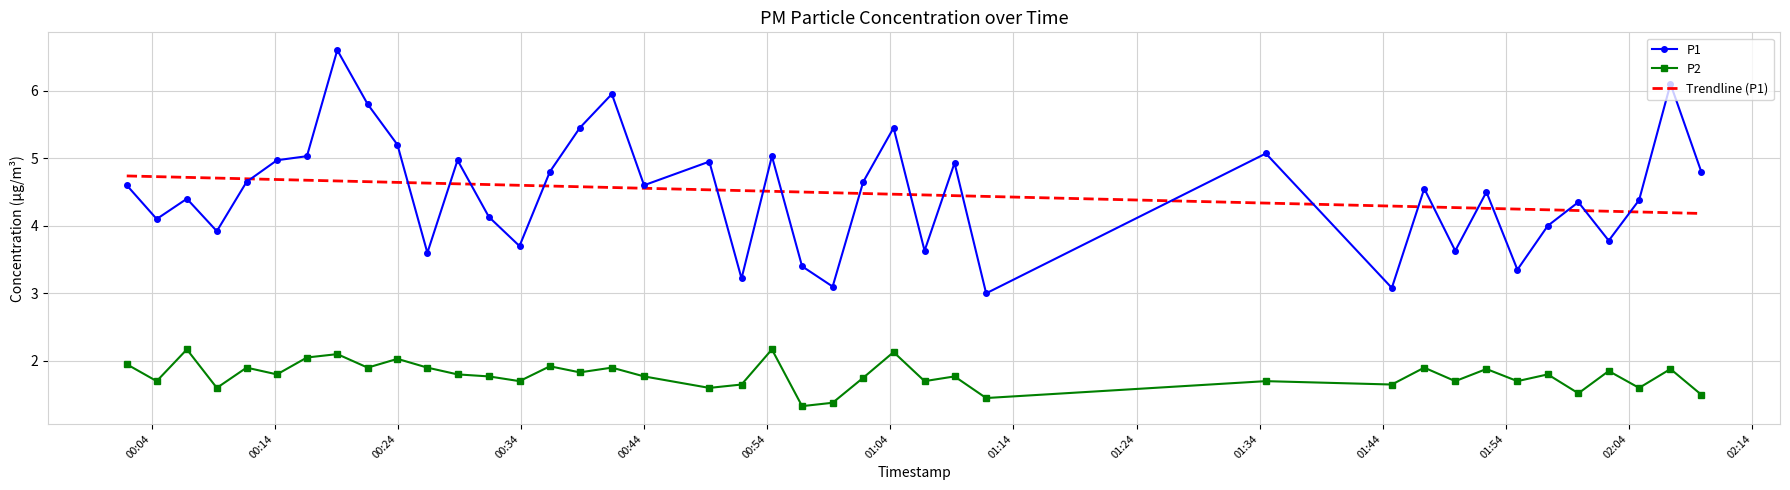

What are all the series names shown in the legend?

P1, P2, Trendline (P1)